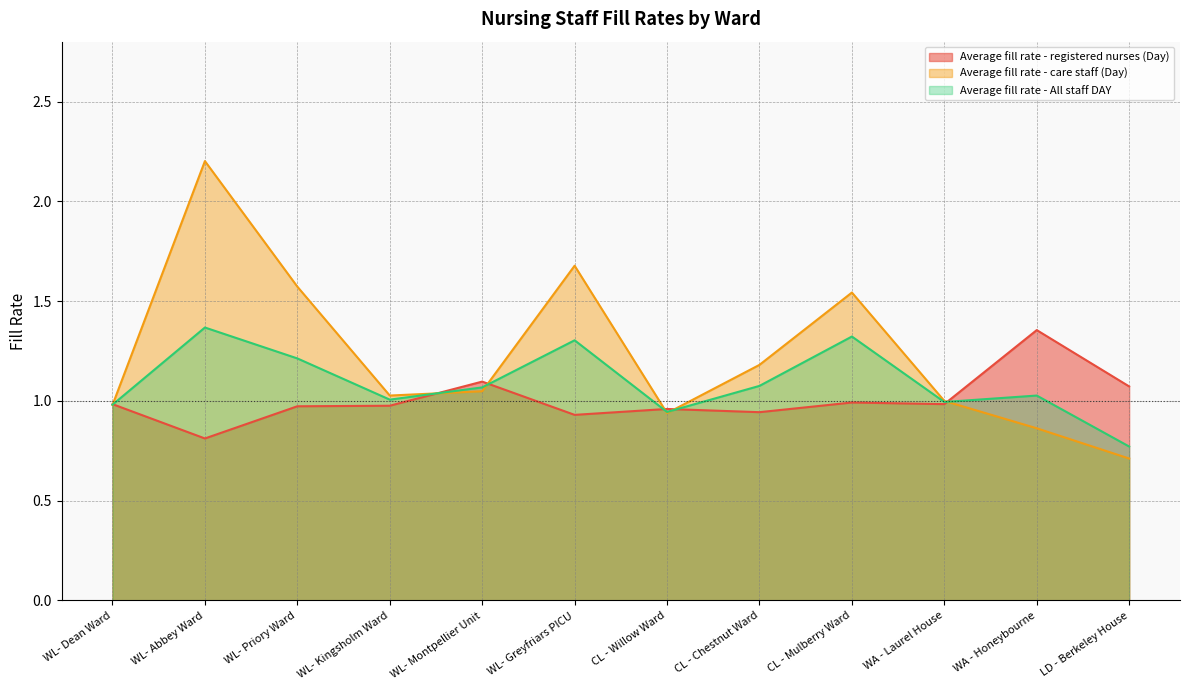

Which series ends up on top after the final intersection of Average fill rate - care staff (Day) and Average fill rate - All staff DAY?

Average fill rate - All staff DAY